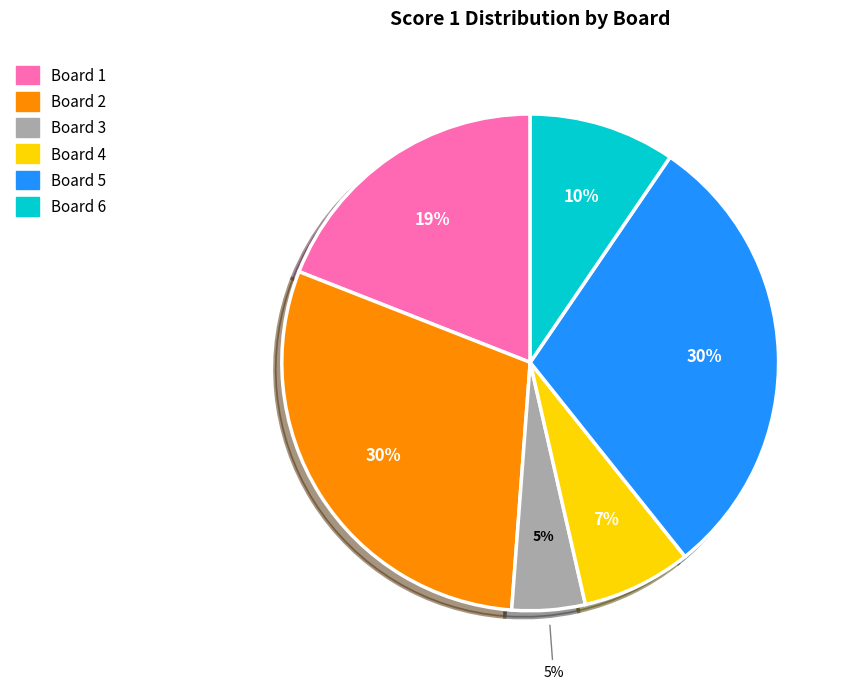

Which category has the smallest portion of the pie?

Board 3